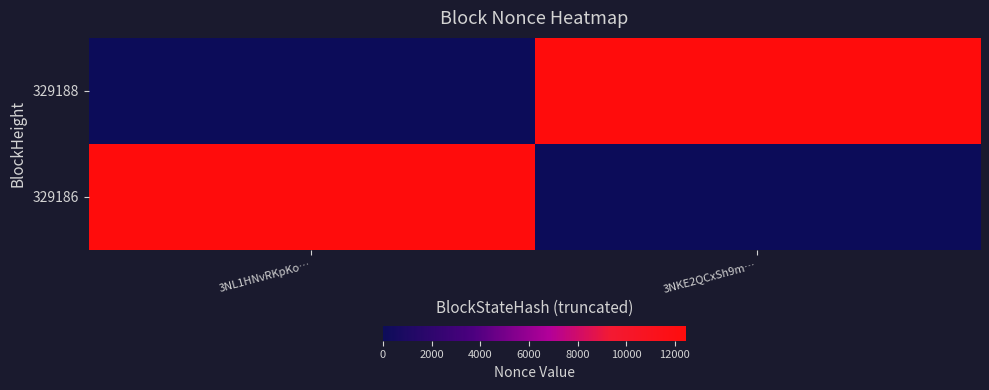

At which category is the sum across all series the highest?

3NL1HNvRKpKo…